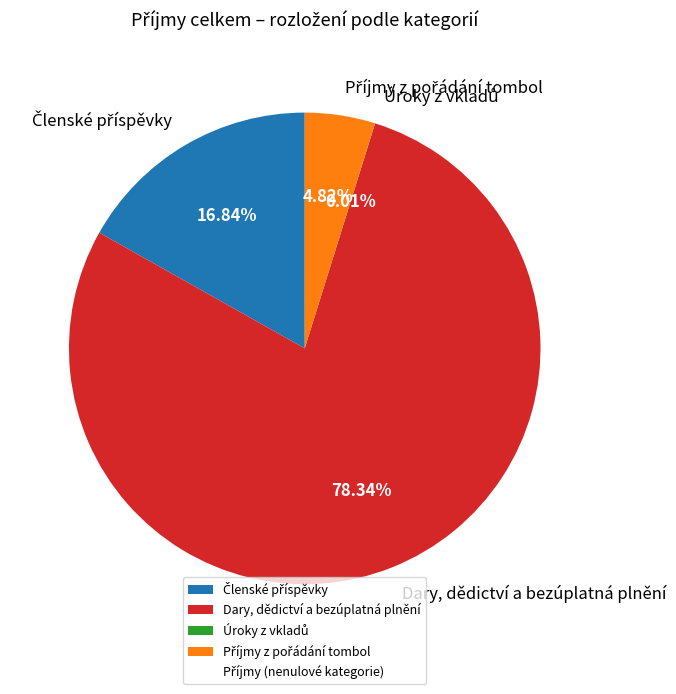

What is the largest slice in the pie chart?

Dary, dědictví a bezúplatná plnění